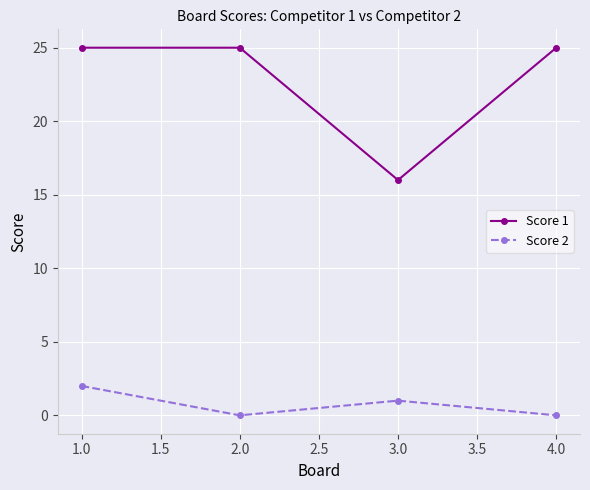

Reading left to right, extract all data points from this chart.

Score 1: 25	25	16	25
Score 2: 2	0	1	0